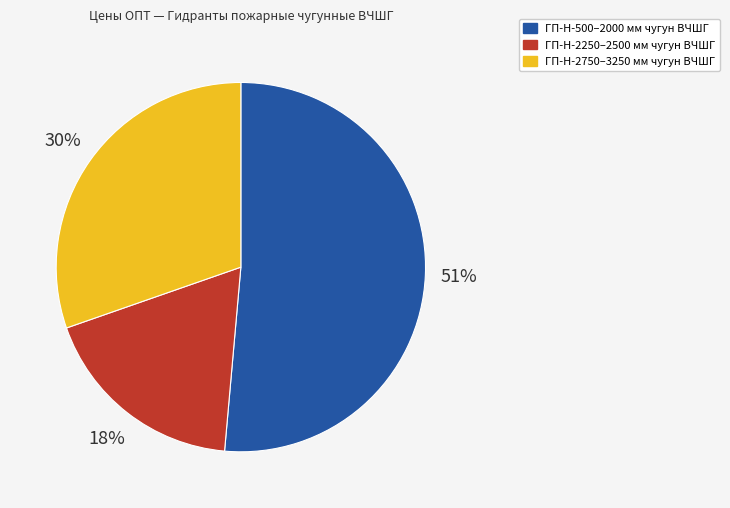

Which has a higher value, ГП-Н-500–2000 мм чугун ВЧШГ or ГП-Н-2750–3250 мм чугун ВЧШГ?

ГП-Н-500–2000 мм чугун ВЧШГ